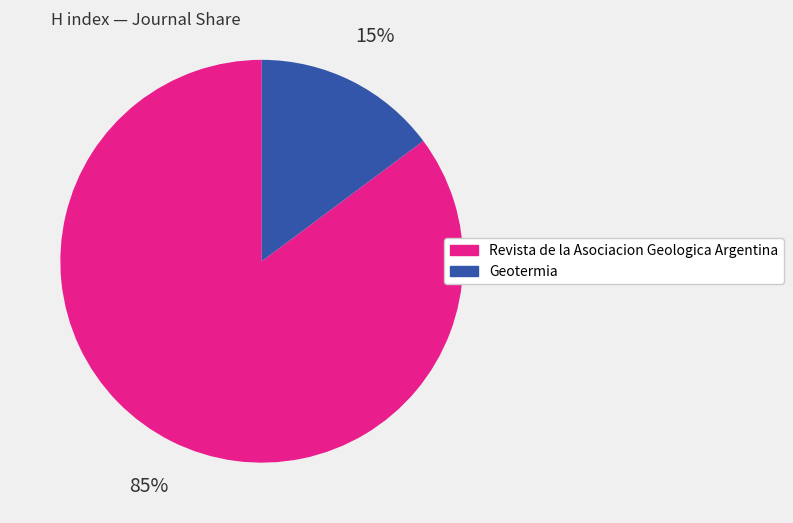

What percentage is the Geotermia slice, to the nearest percent?

15%